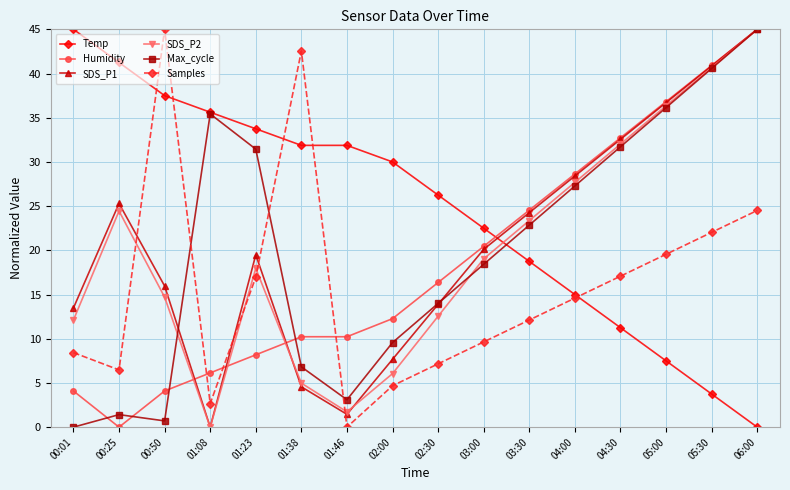

What is the total value across all series at 01:38?

101.0